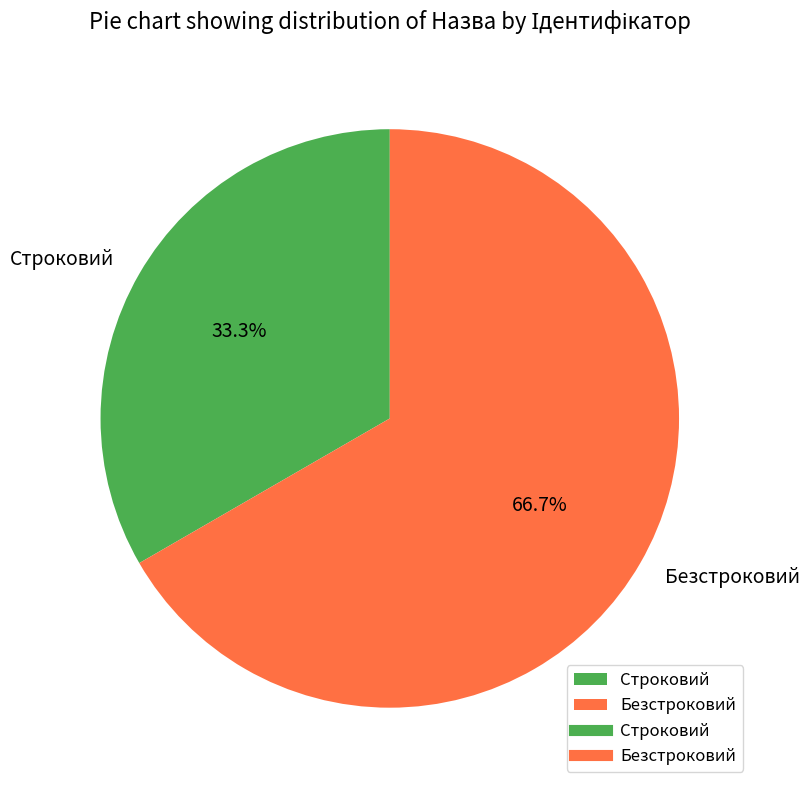

To the nearest percent, what is the average slice percentage?

50%